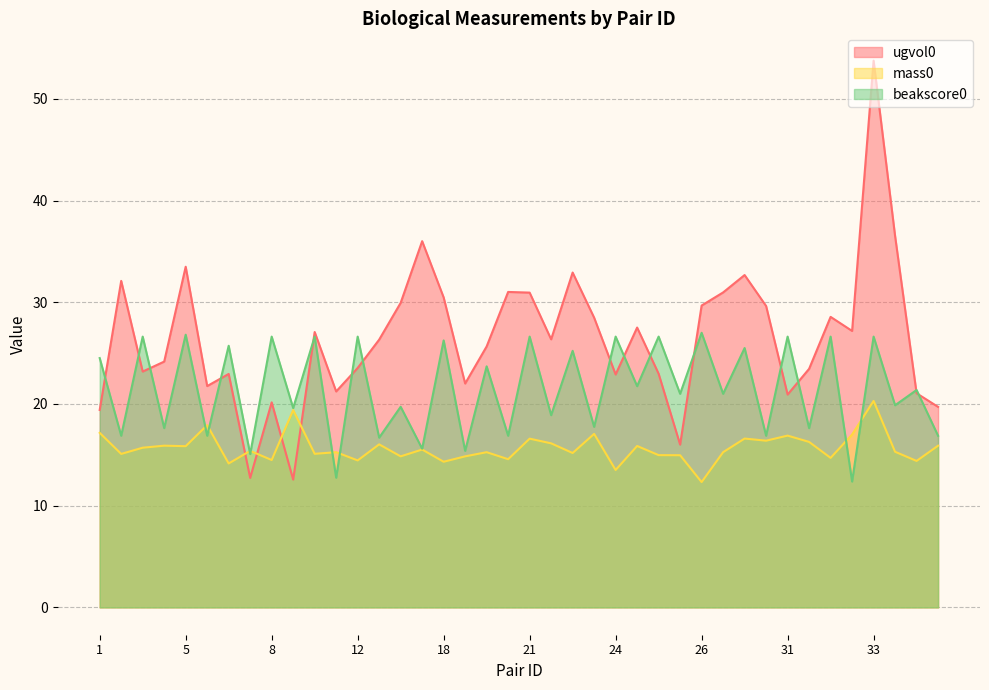

What is the sum of the ugvol0 values at 24 and 19?

48.6